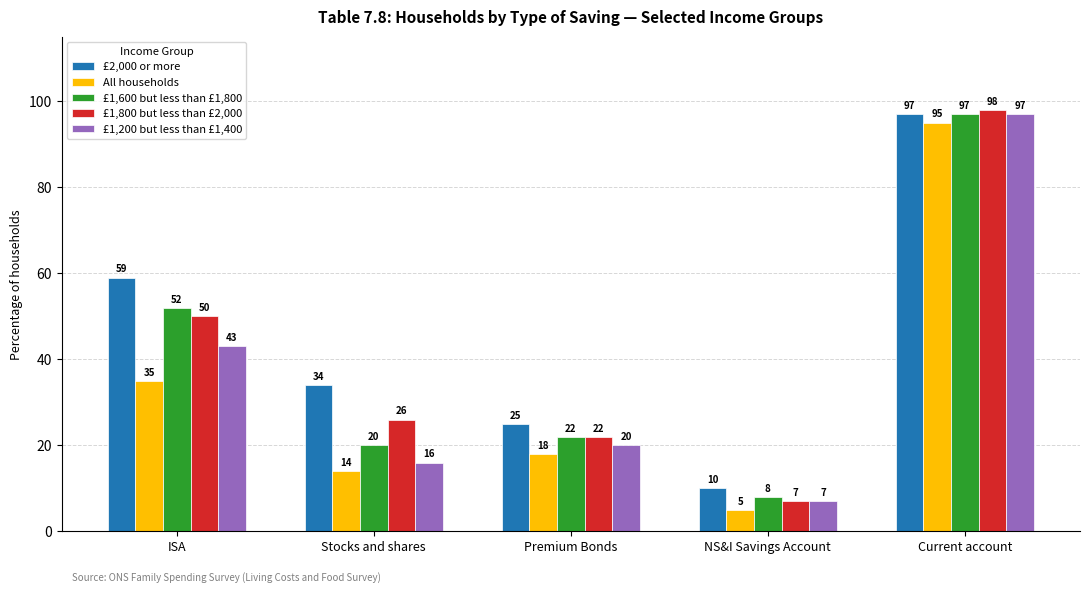

Reading right to left, extract all data points from this chart.

£2,000 or more: 97	10	25	34	59
All households: 95	5	18	14	35
£1,600 but less than £1,800: 97	8	22	20	52
£1,800 but less than £2,000: 98	7	22	26	50
£1,200 but less than £1,400: 97	7	20	16	43